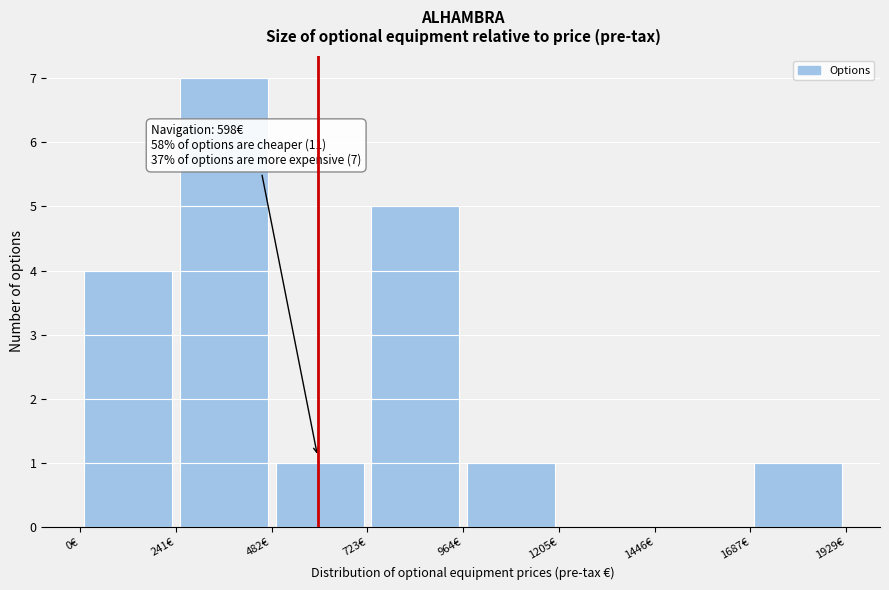

Which range on the x-axis has the tallest bar?

250 to 500